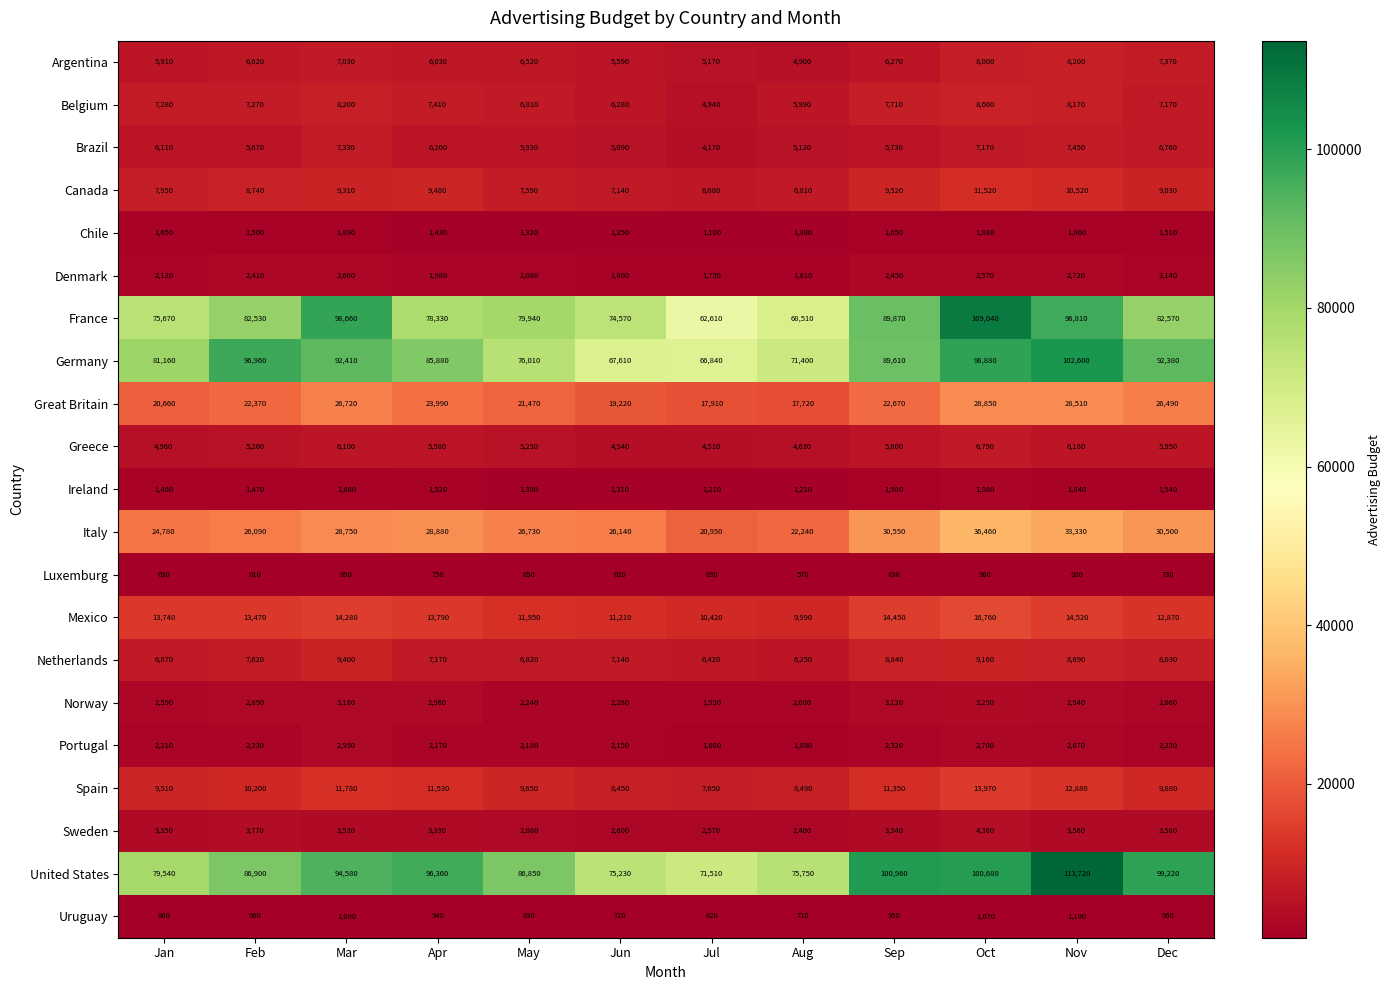

What is the difference between the maximum and second lowest values in the Spain series?

5520